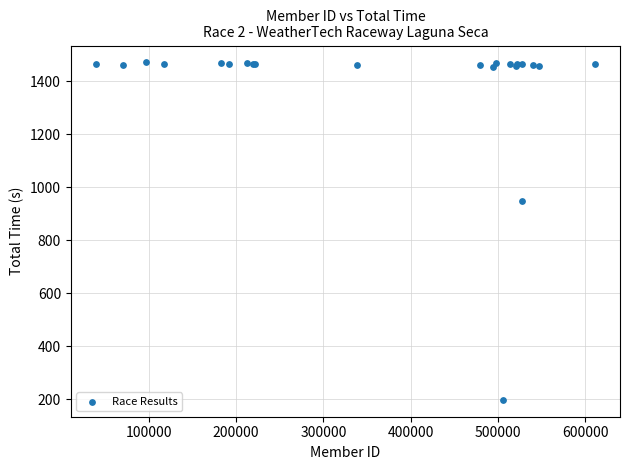

What Y value in the scatter plot is closest to 834?

949.2